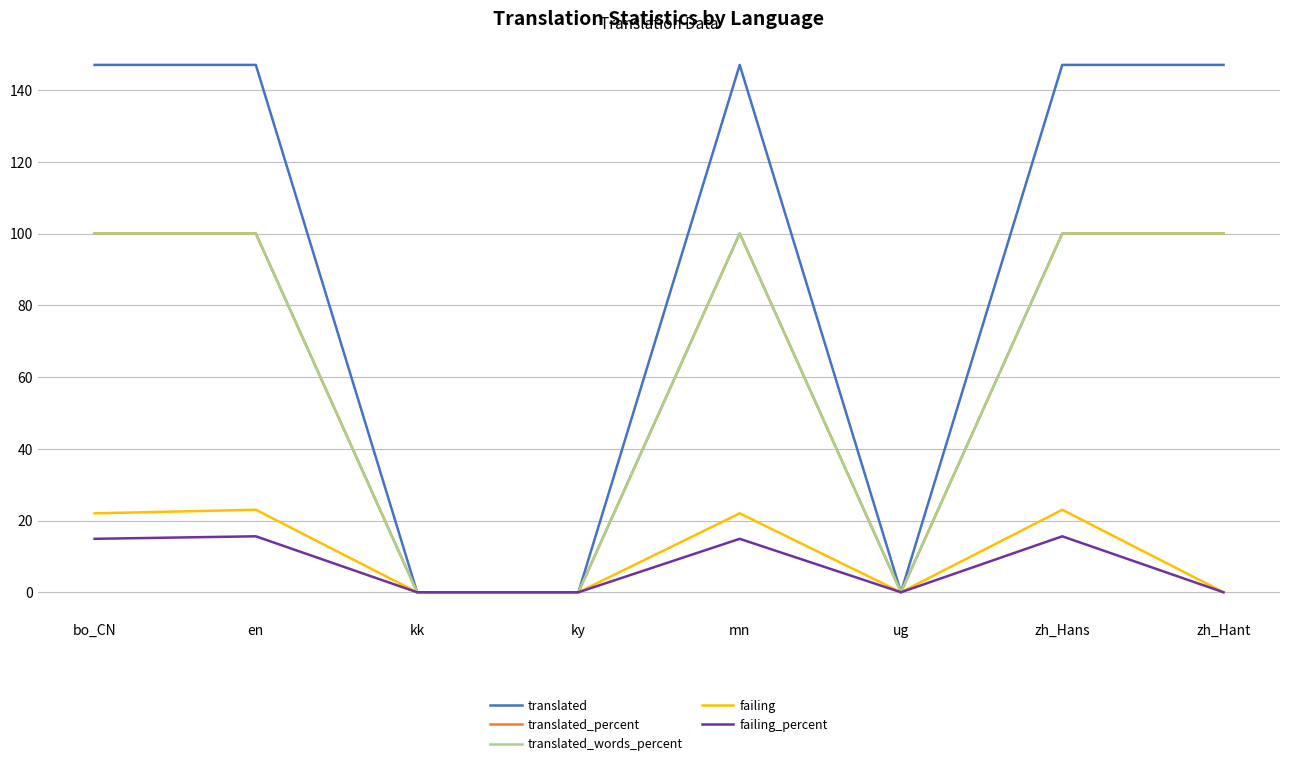

What is the label of the 3rd point from the left?

kk